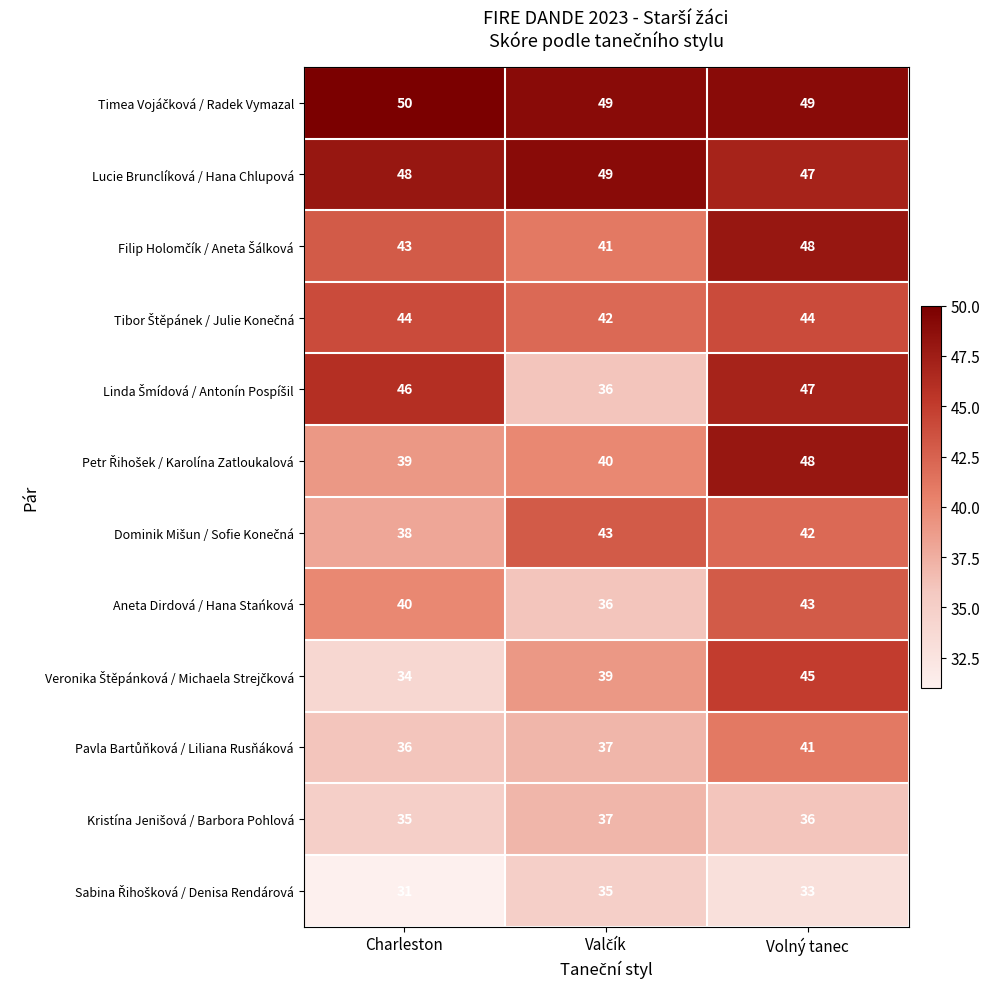

What is the minimum value shown in the chart?

31